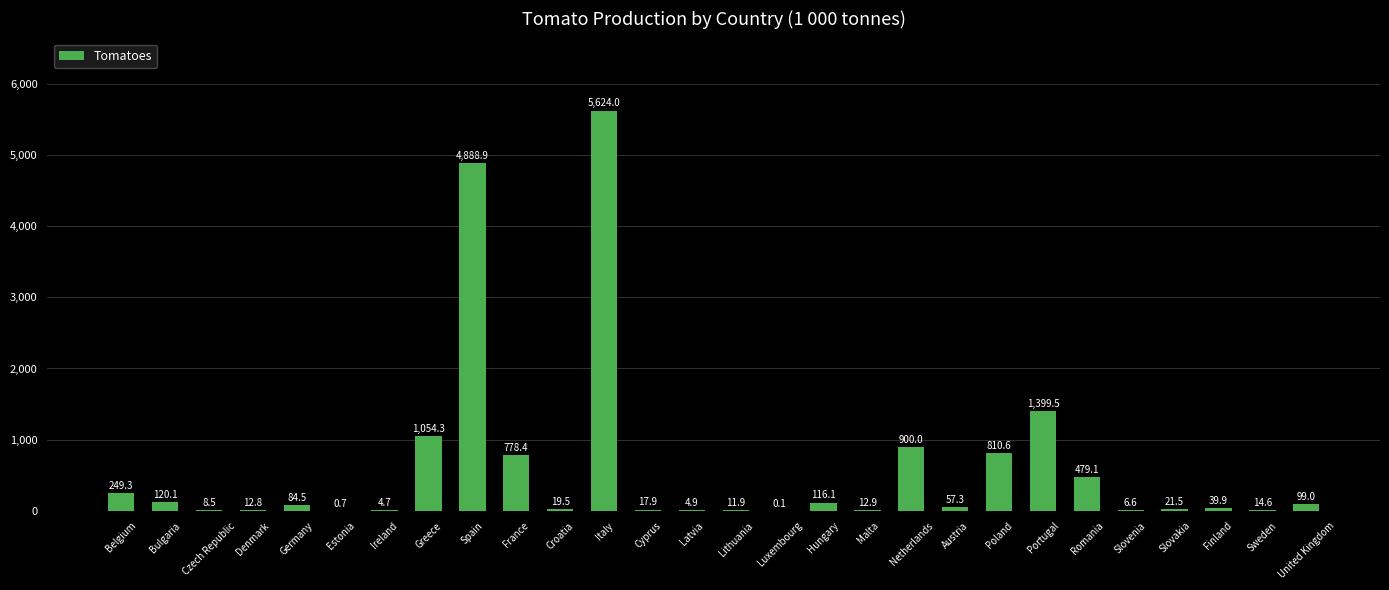

Reading right to left, transcribe all the data shown in this chart.

99.0	14.6	39.9	21.5	6.6	479.1	1399.5	810.6	57.3	900.0	12.9	116.1	0.1	11.9	4.9	17.9	5624.0	19.5	778.4	4888.9	1054.3	4.7	0.7	84.5	12.8	8.5	120.1	249.3